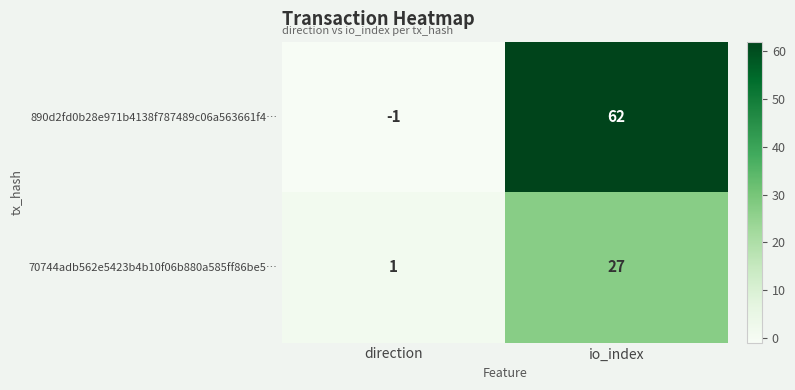

What is the sum of all 890d2fd0b28e971b4138f787489c06a563661f4… values?

61